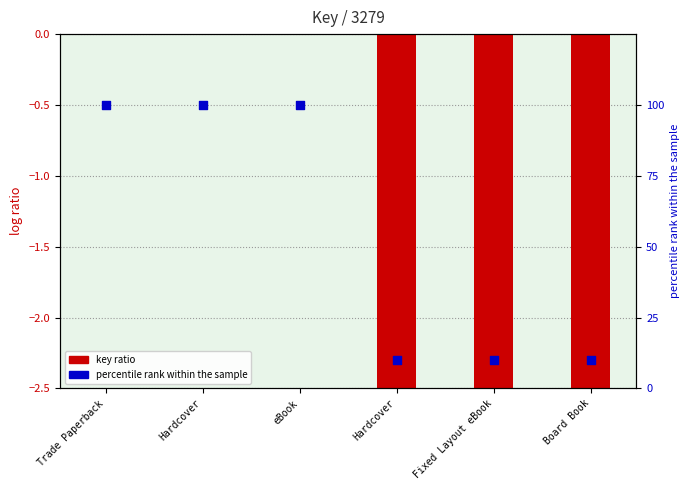

Which series contains the highest Y value?

percentile rank within the sample